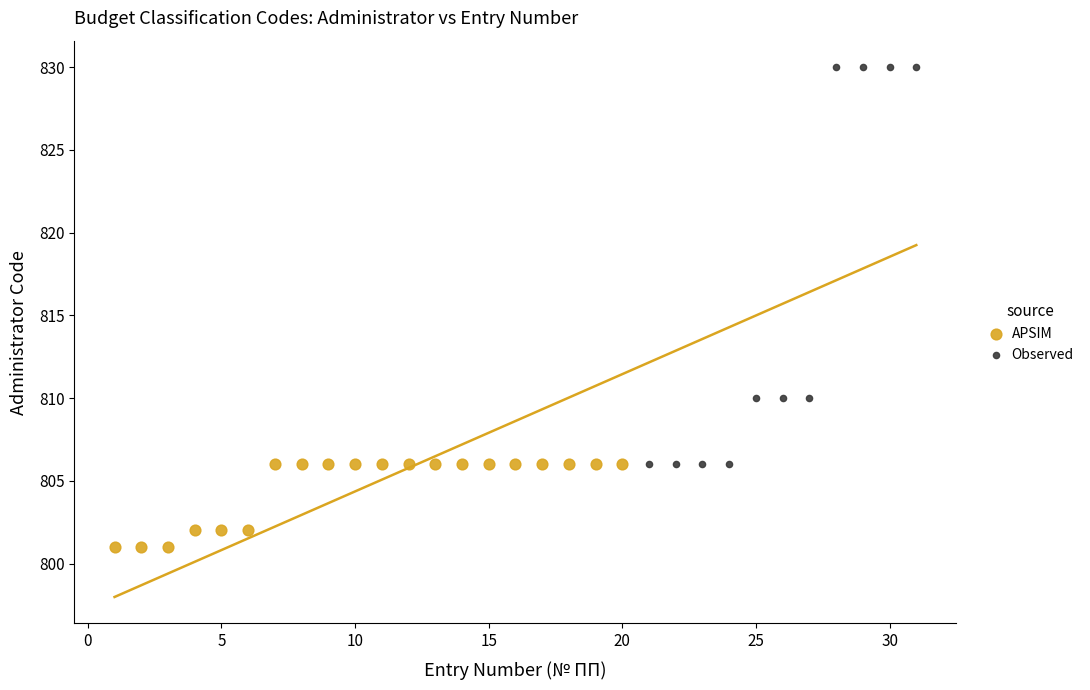

Which series reaches the minimum Y coordinate?

APSIM